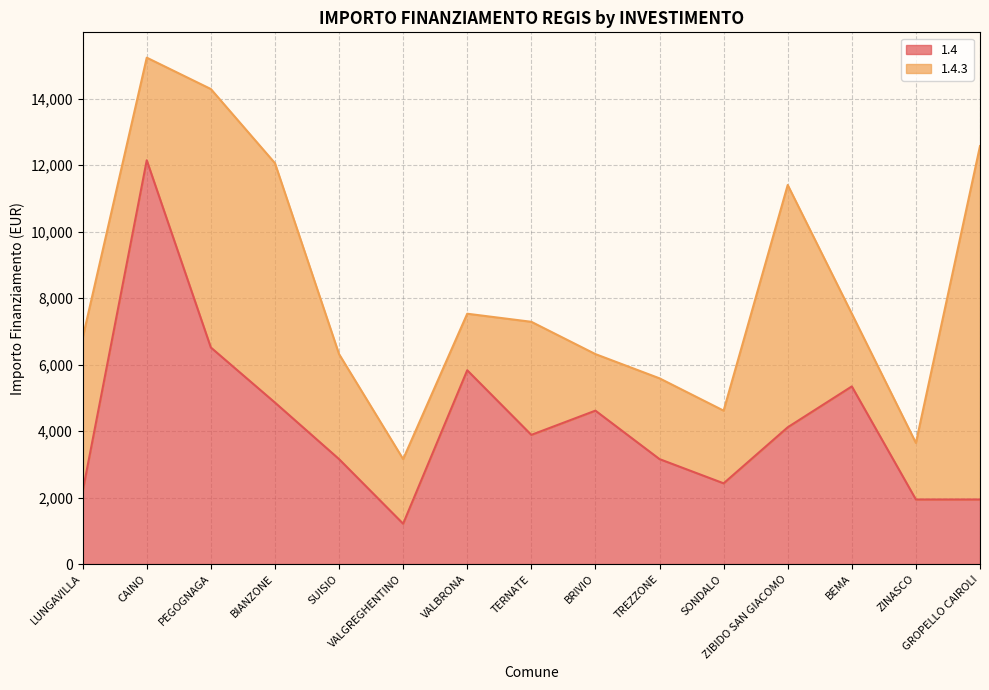

What is the label of the 9th point from the right?

VALBRONA